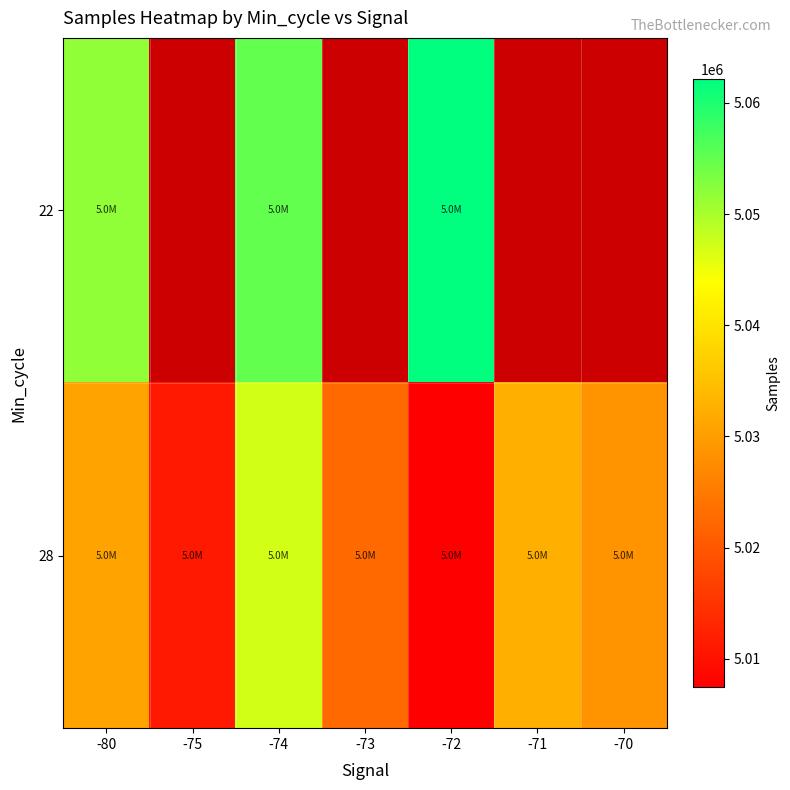

At which category does the chart reach its peak across all series?

-72